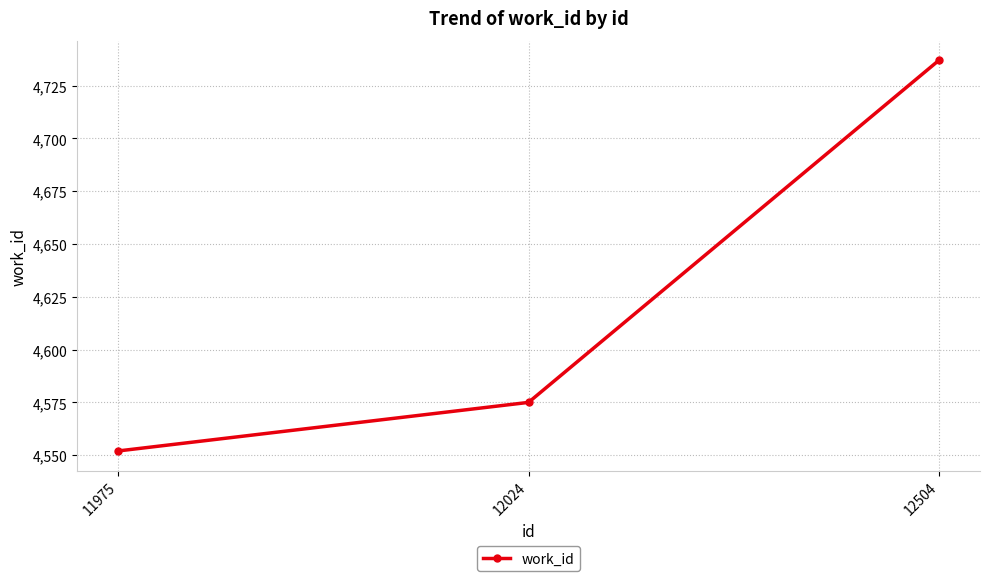

How many values are between 4552 and 4737?

3